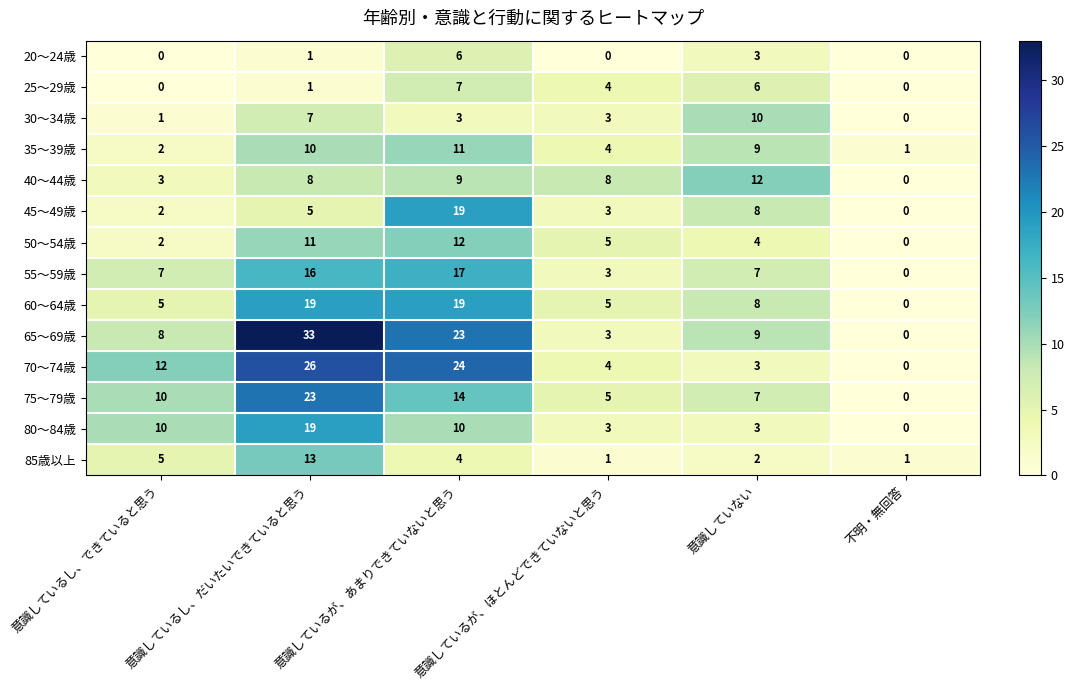

At how many categories does at least one series exceed 10?

4